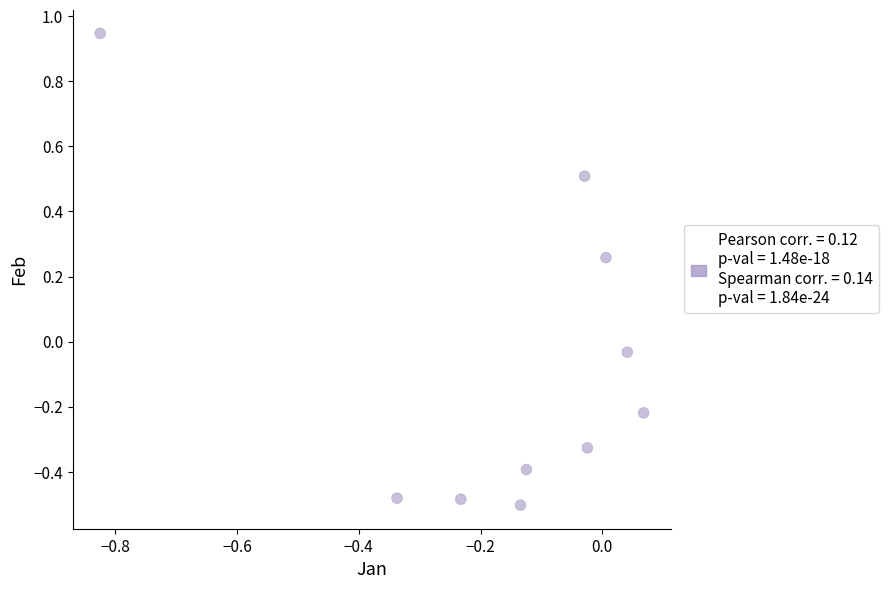

What is the range of Y values (max minus min)?

1.4